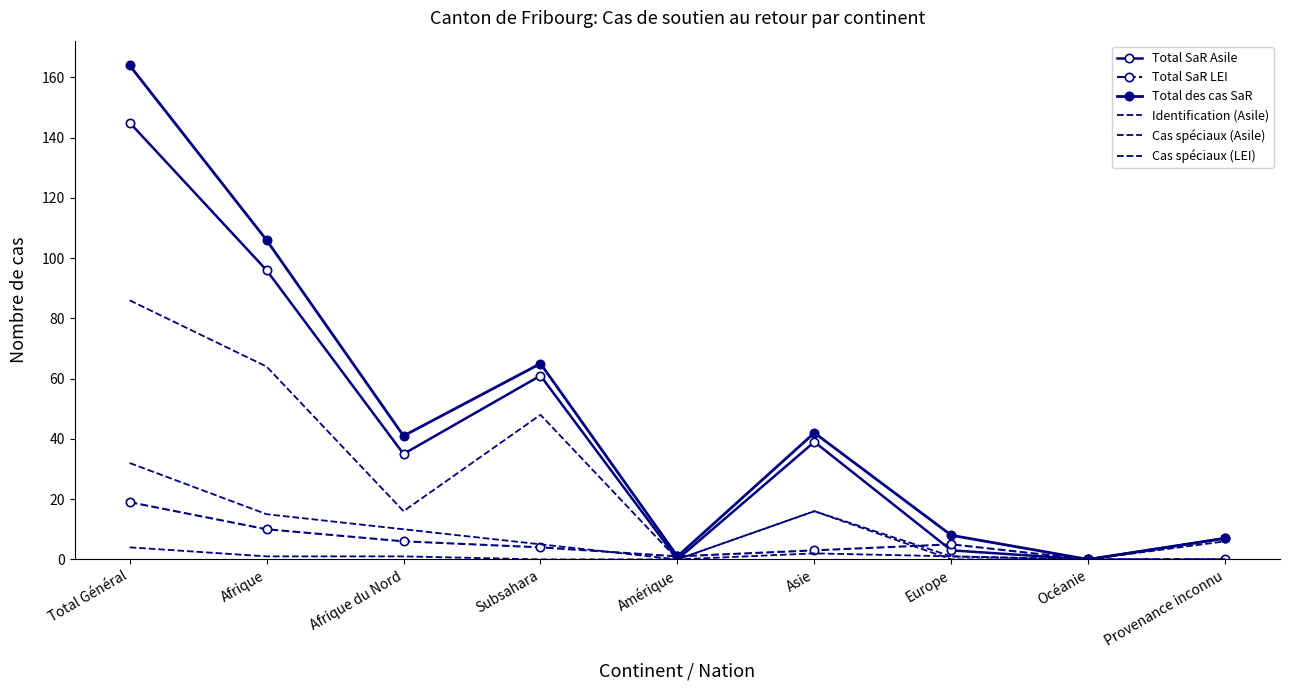

In Cas spéciaux (Asile), how many points are higher than both neighbors (excluding endpoints)?

1